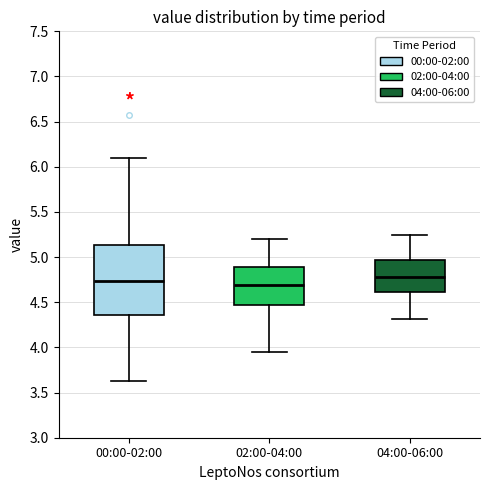

Reading left to right, read every box against the y-axis: the position of its median line, the range the box covers, and the ends of its whiskers. The values are not printed on the chart, so give them approximately, as read against the axis.

00:00-02:00: median 4.75, box 4.35 to 5.15, whiskers 3.65 to 6.10
02:00-04:00: median 4.70, box 4.50 to 4.90, whiskers 3.95 to 5.20
04:00-06:00: median 4.80, box 4.60 to 4.95, whiskers 4.30 to 5.25